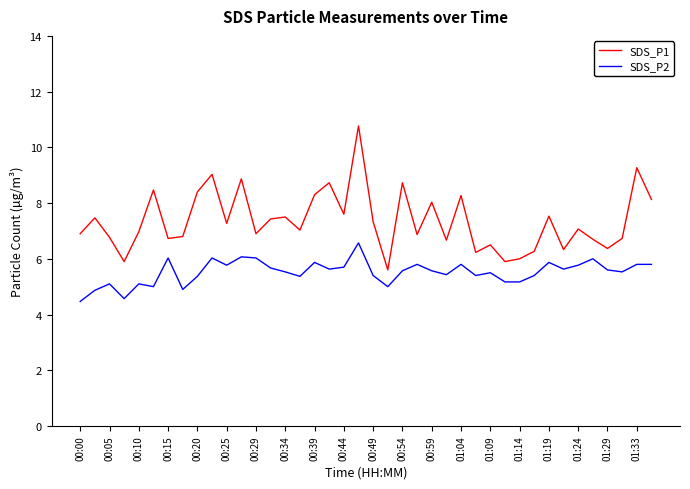

What are all the series names shown in the legend?

SDS_P1, SDS_P2